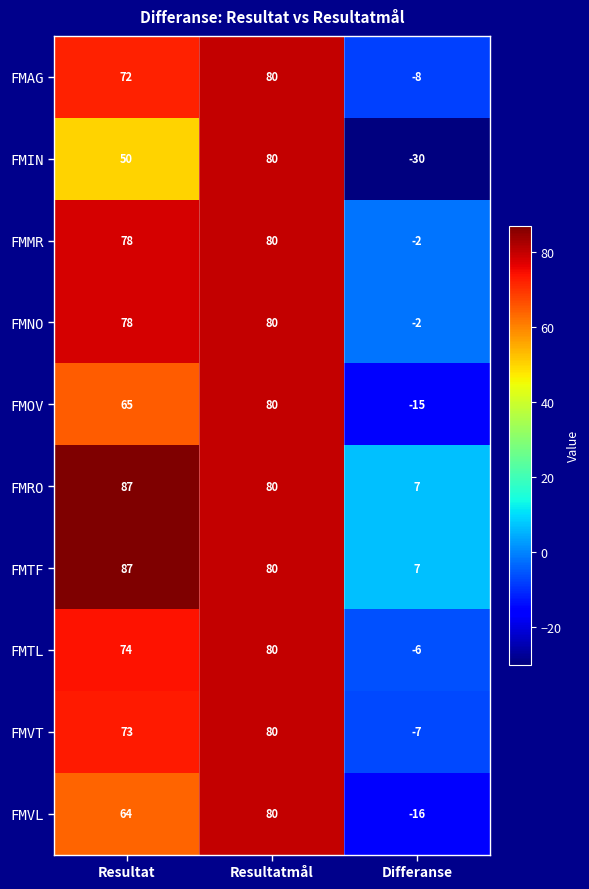

Is the value of FMMR at Resultat greater than the value of FMVL at Differanse?

Yes